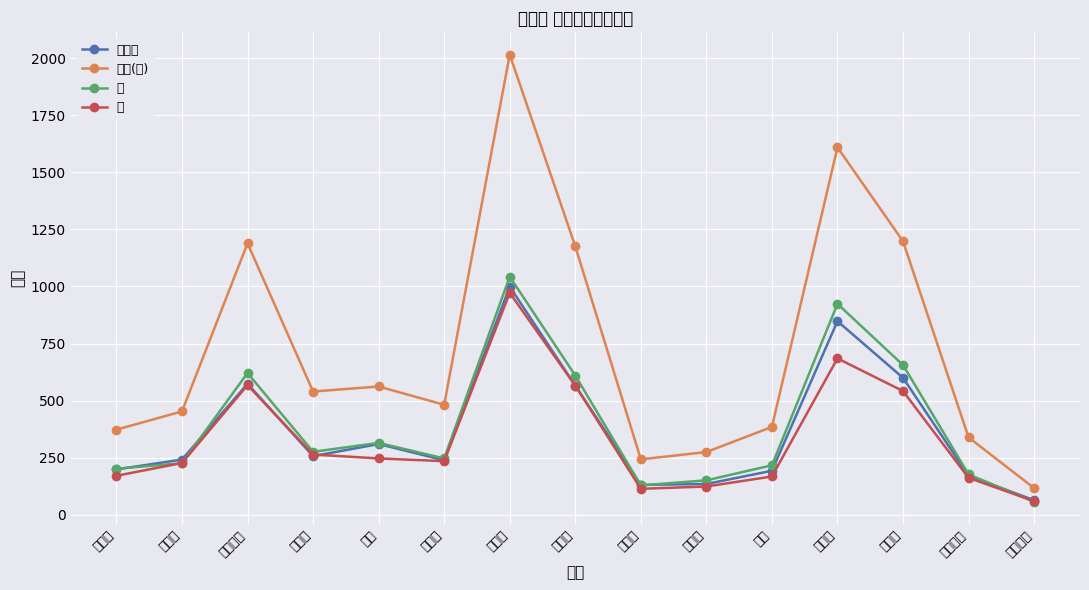

What are all the series names shown in the legend?

世帯数, 人口(計), 女, 男